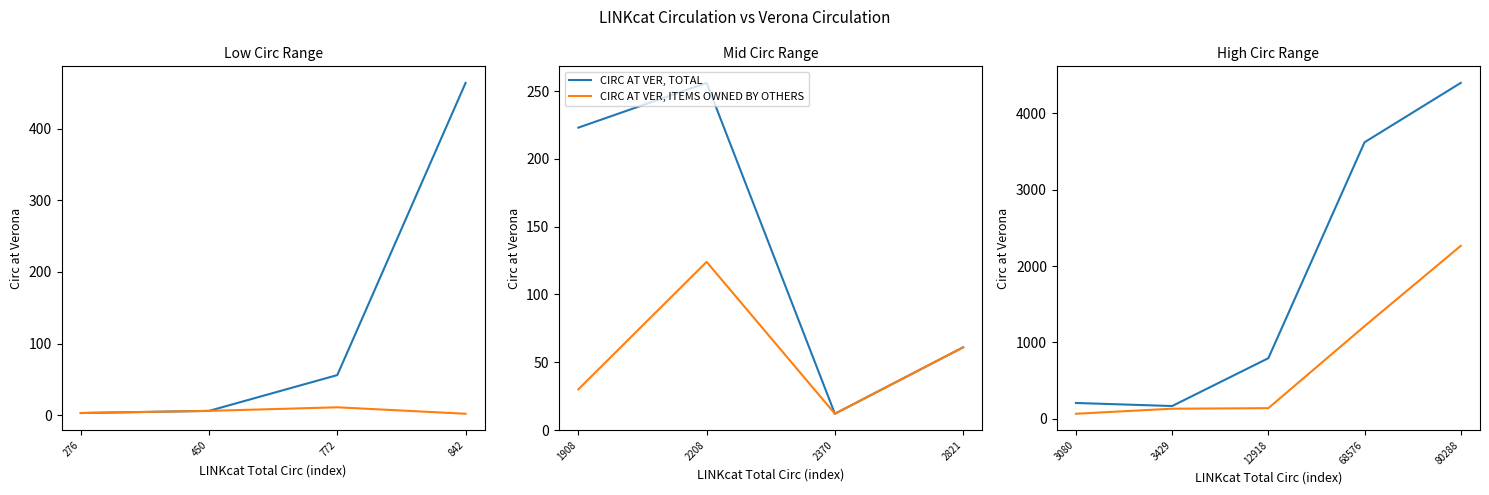

Rank the series by their maximum value, from lowest to highest.

CIRC AT VER, ITEMS OWNED BY OTHERS, CIRC AT VER, TOTAL